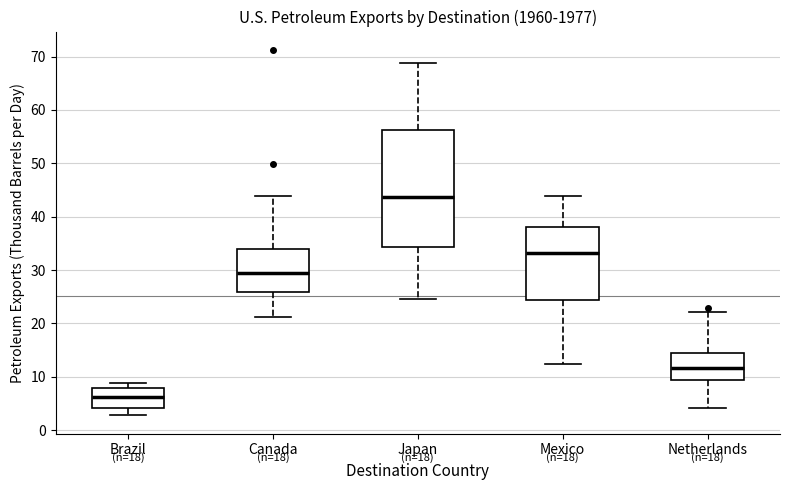

Comparing the boxes themselves (not the whiskers), which one is the tallest?

Japan